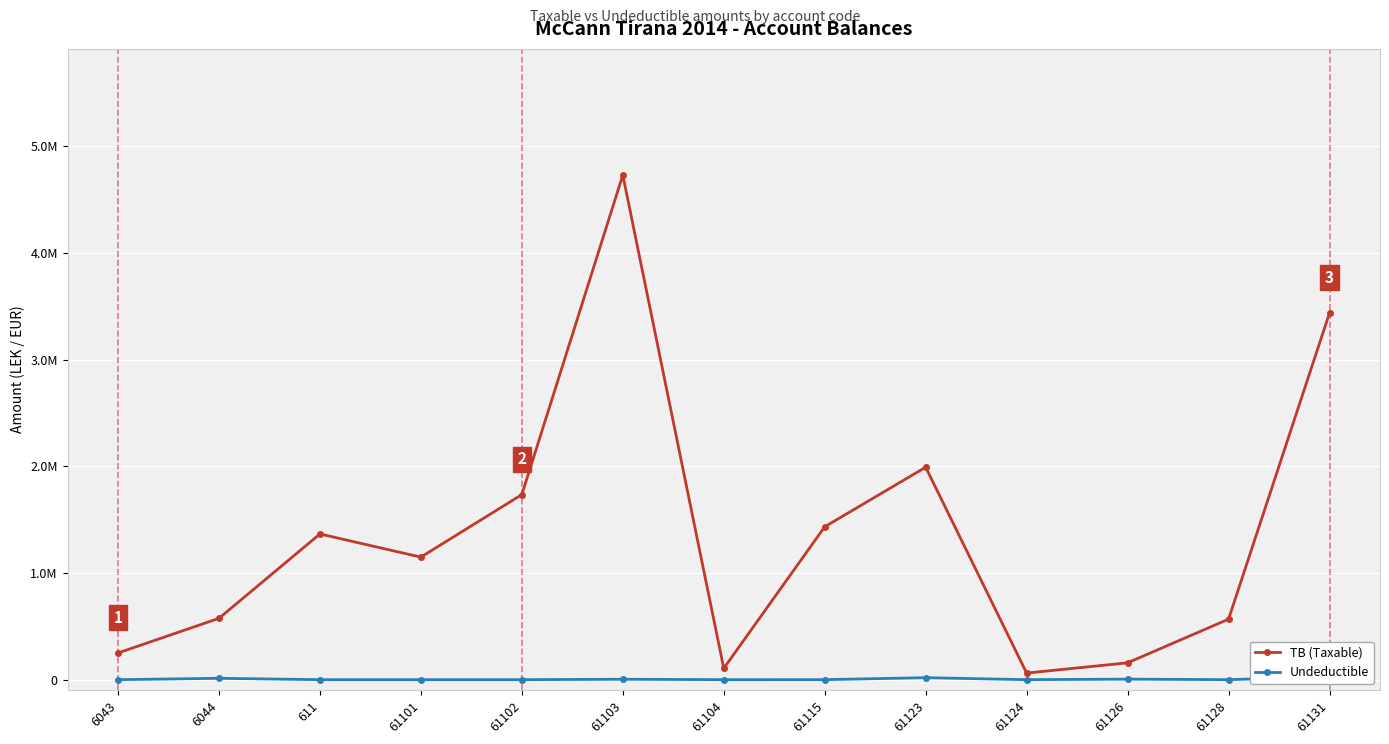

Where is the first local minimum for Undeductible?

61104